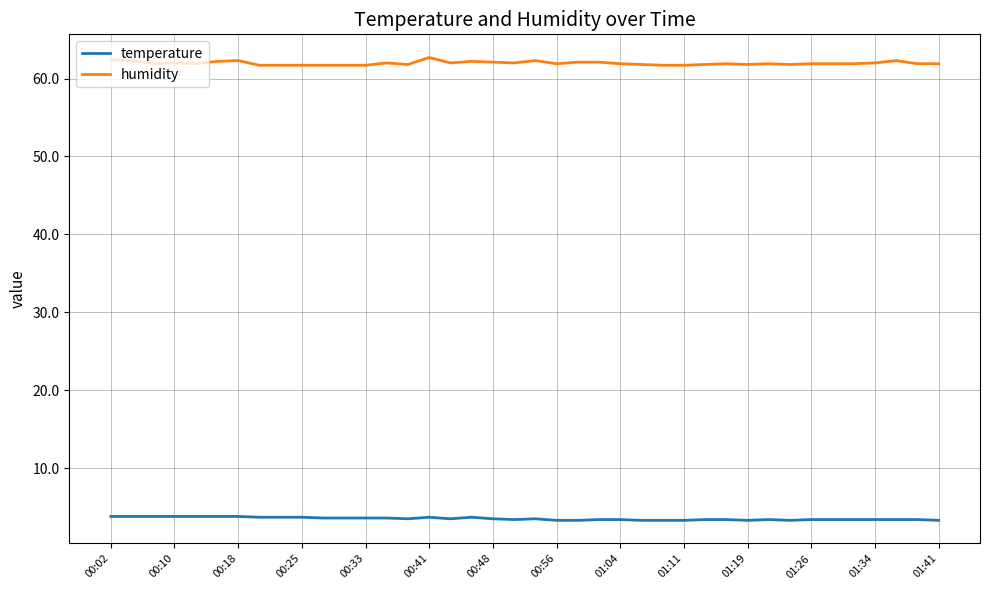

True or false: temperature and humidity cross at least once.

False